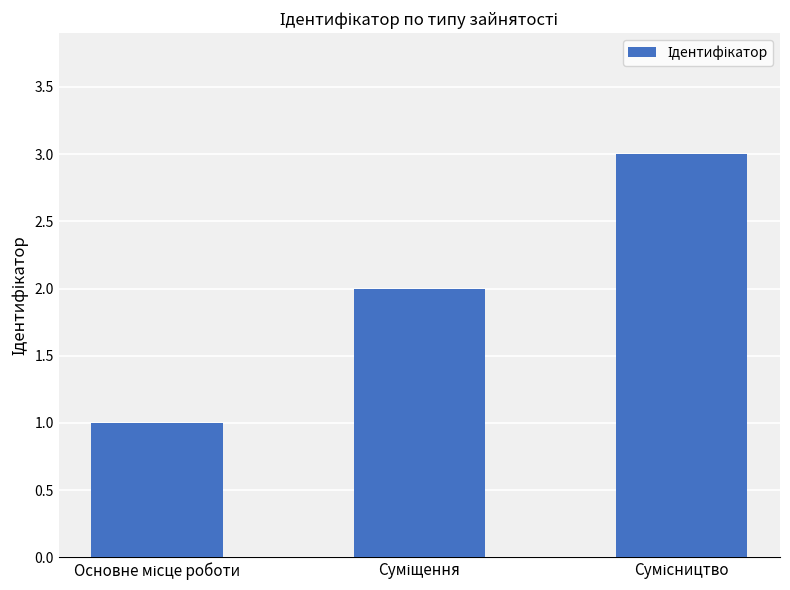

What is the sum of all values?

6